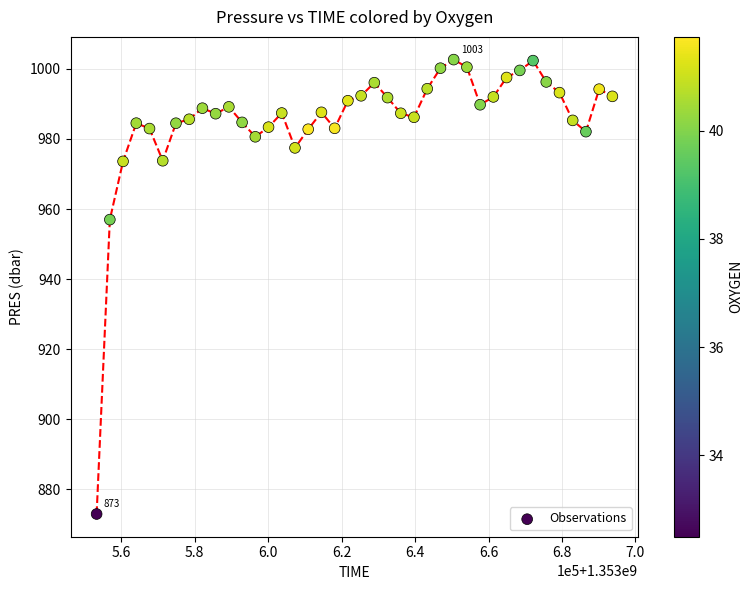

What Y value in the scatter plot is closest to 937?

957.0